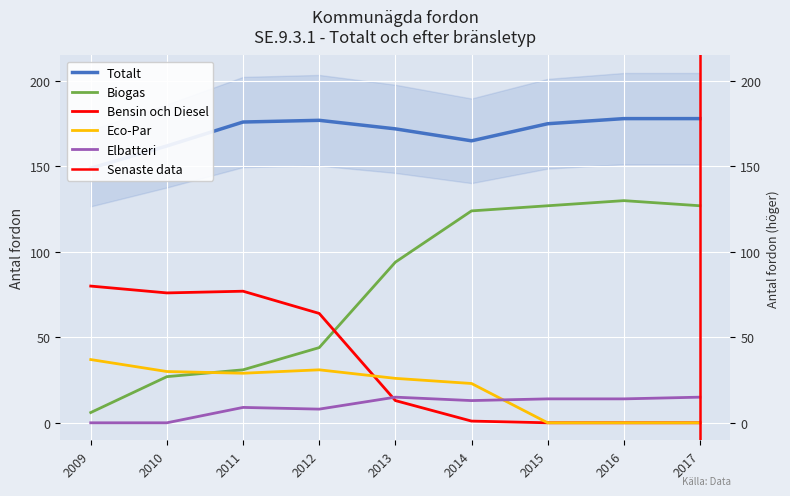

True or false: Elbatteri and Eco-Par cross at least once.

True